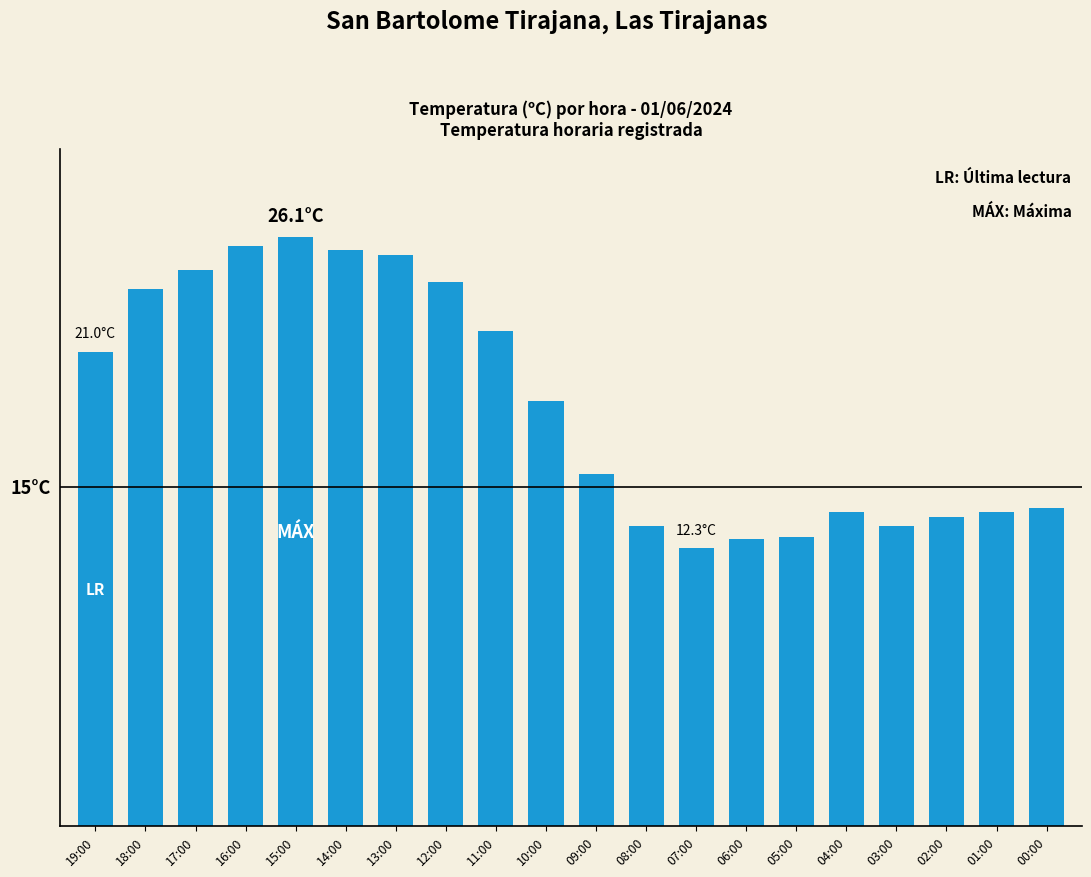

Reading left to right, list all the values displayed in this chart.

21.0	23.8	24.6	25.7	26.1	25.5	25.3	24.1	21.9	18.8	15.6	13.3	12.3	12.7	12.8	13.9	13.3	13.7	13.9	14.1